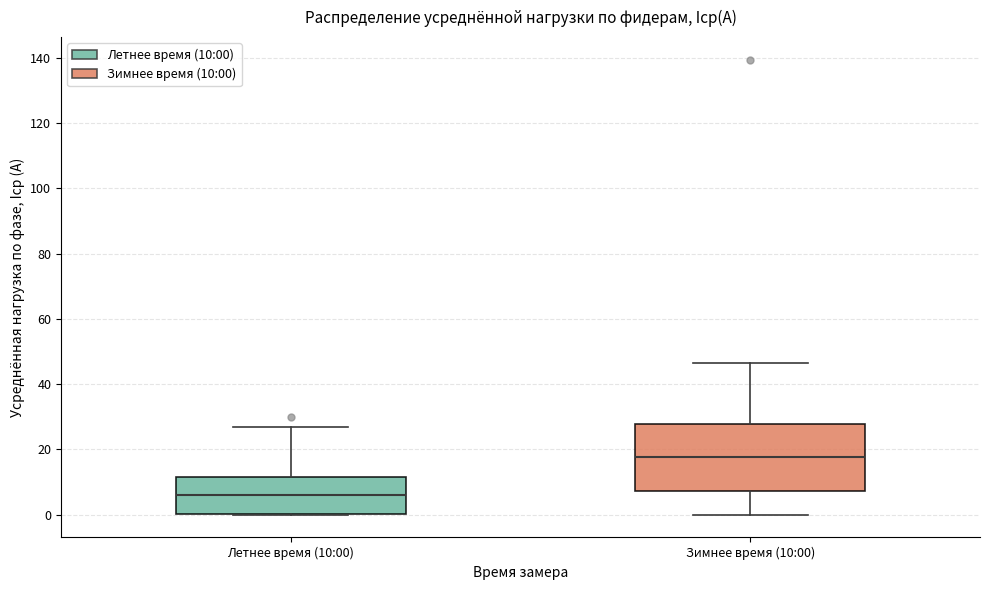

Which box is the tallest, from its lower edge to its upper edge?

Зимнее время (10:00)